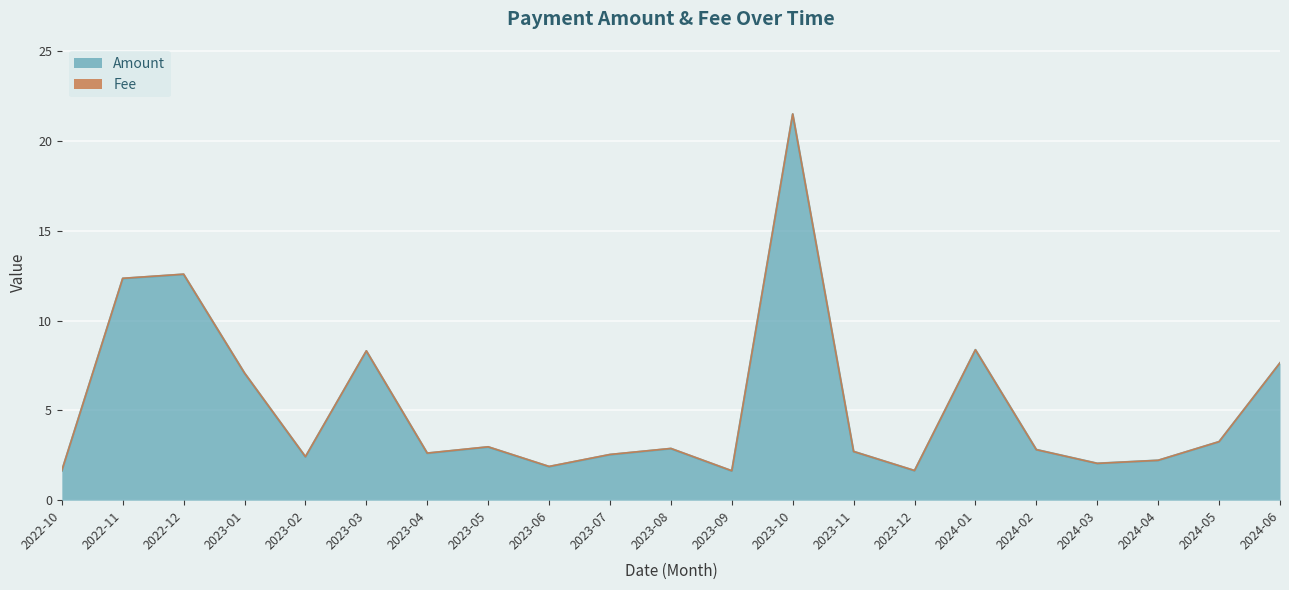

Where does the data first go above 2?

2022-11